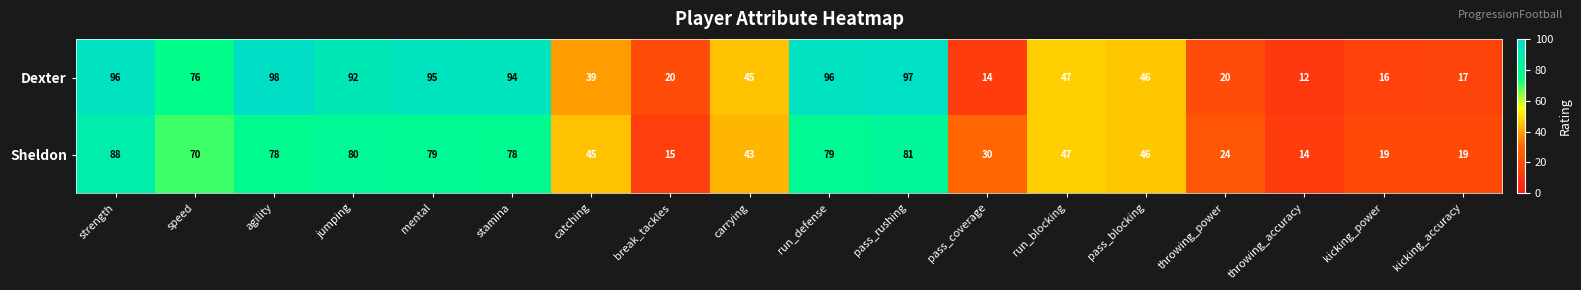

What is the average value of the Dexter series?

57